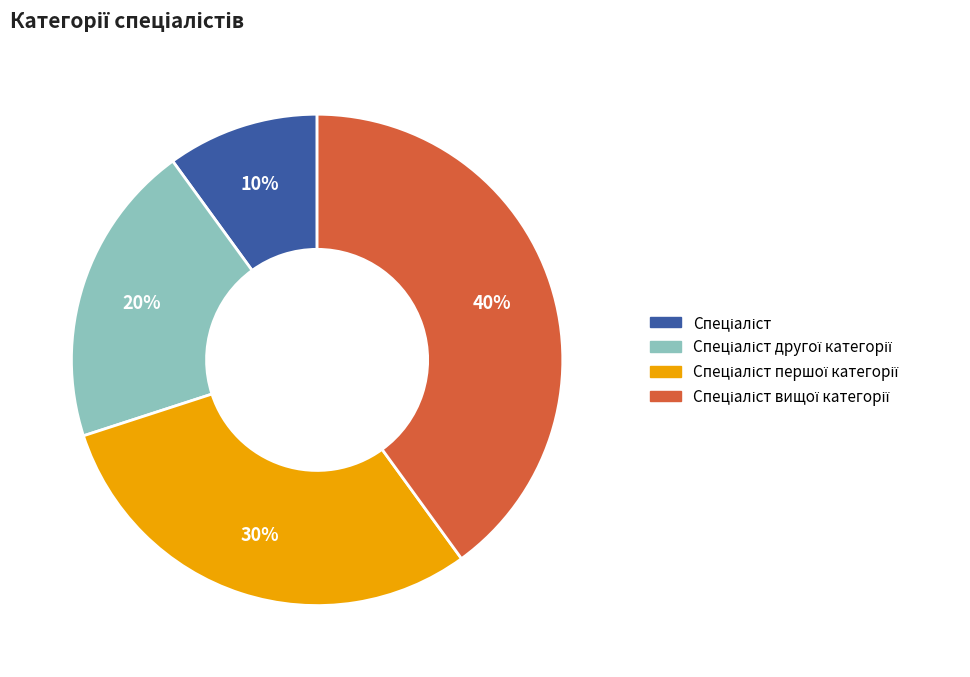

How many slices are in this pie chart?

4